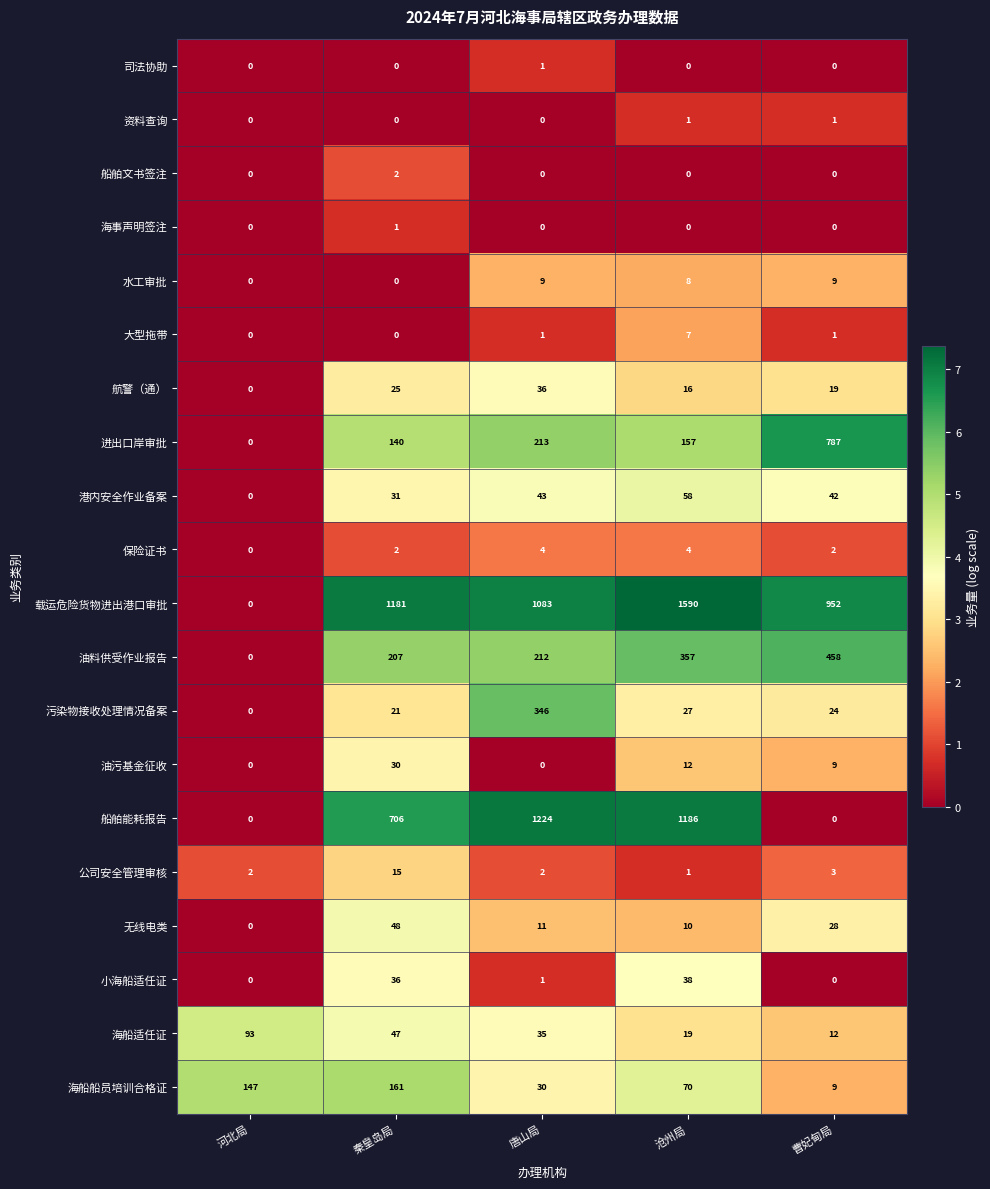

Which series changed the most between 河北局 and 沧州局?

载运危险货物进出港口审批